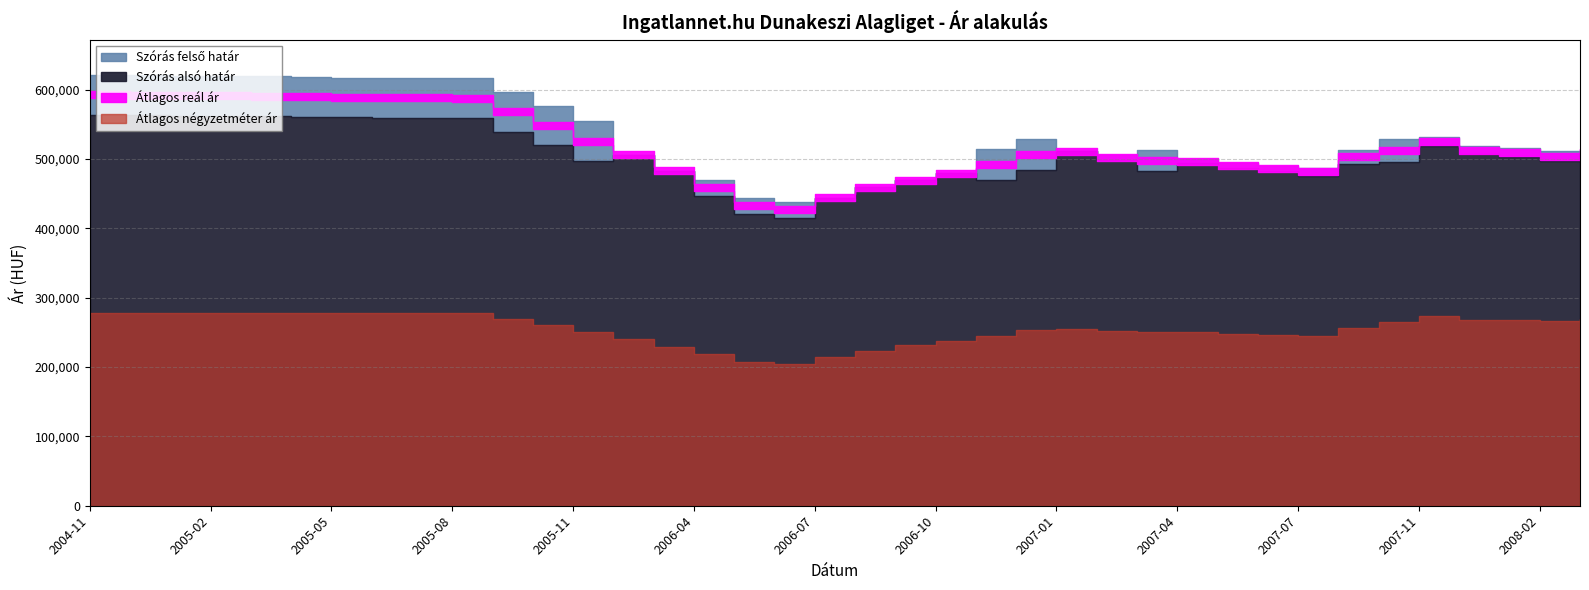

What is the sum of the Szórás felső határ values at 2004-12 and 2007-11?

1152686